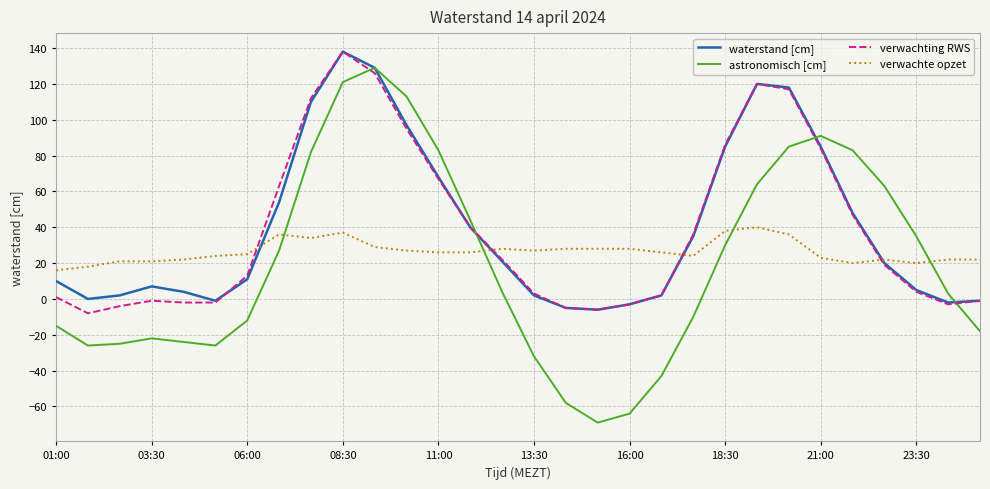

True or false: verwachte opzet and verwachting RWS intersect in this chart.

True